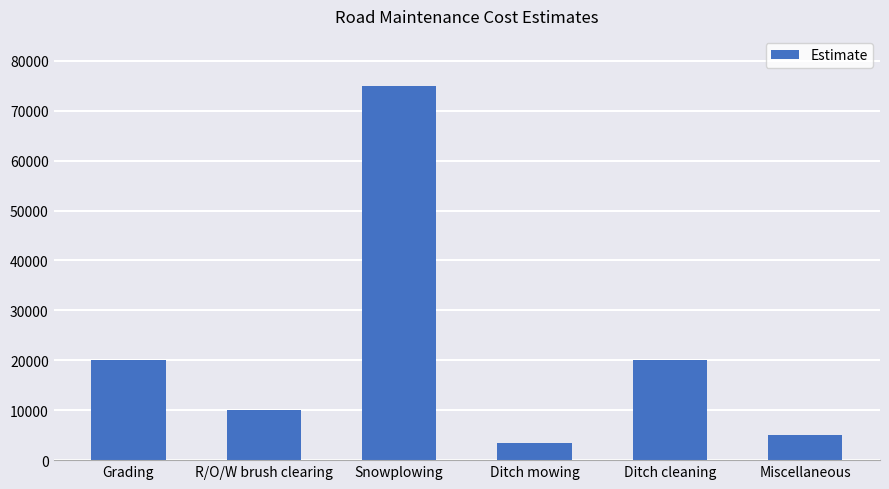

The value at Ditch cleaning is 20000. True or false?

True